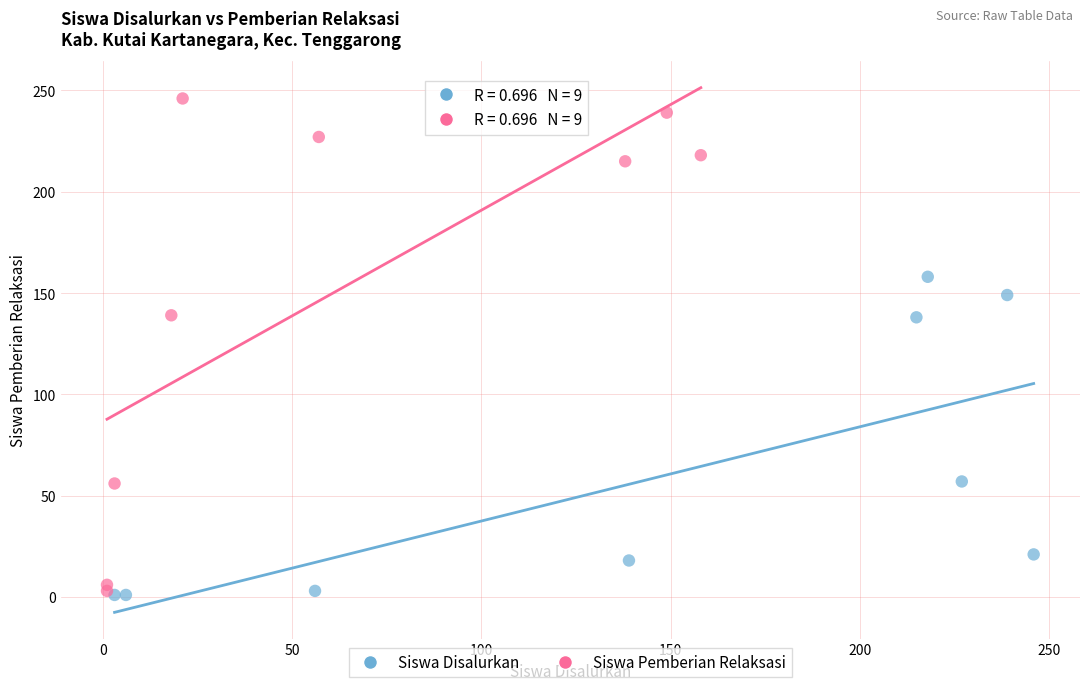

Which series has the widest spread of Y values?

Siswa Pemberian Relaksasi